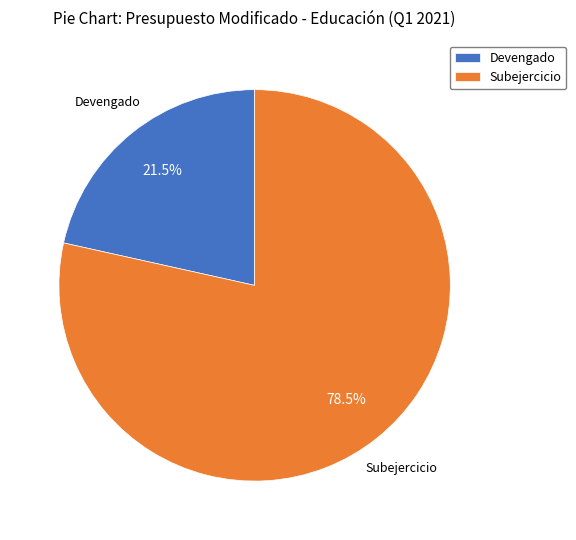

How many slices are in this pie chart?

2